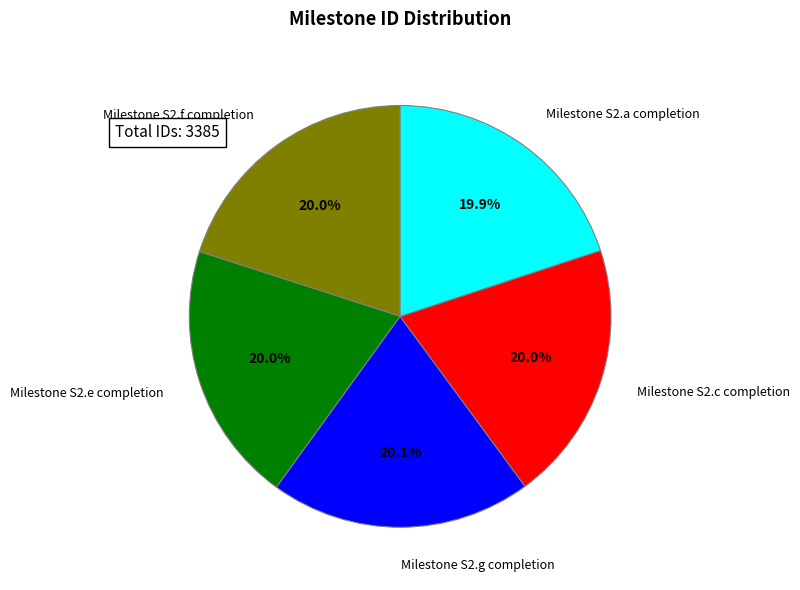

The Milestone S2.g completion slice represents 20% of the pie. True or false?

True